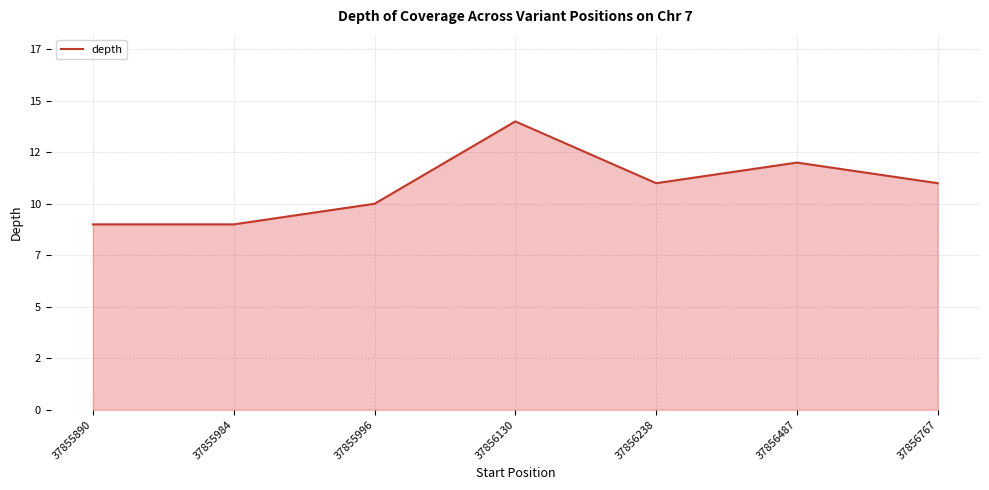

At which category does the data reach its first local peak?

37856130